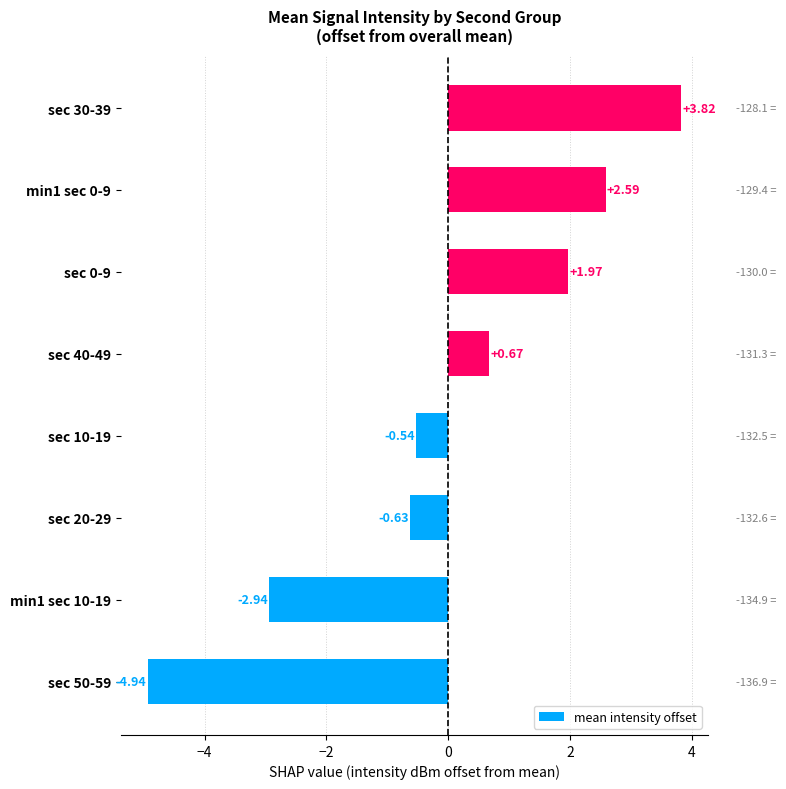

What is the change in value from sec 50-59 to sec 10-19?

+4.4